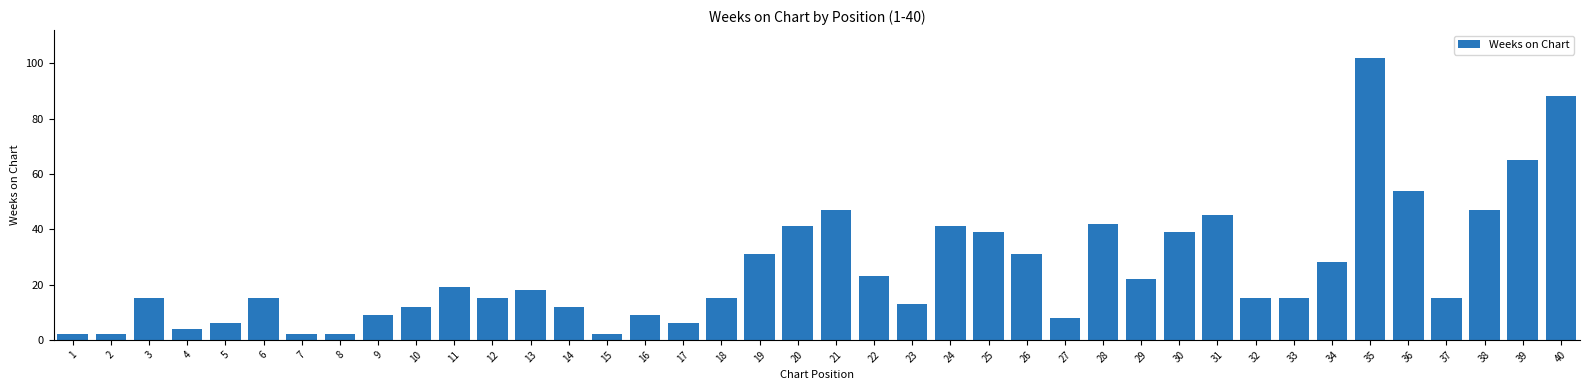

At which label is the value closest to 52?

36